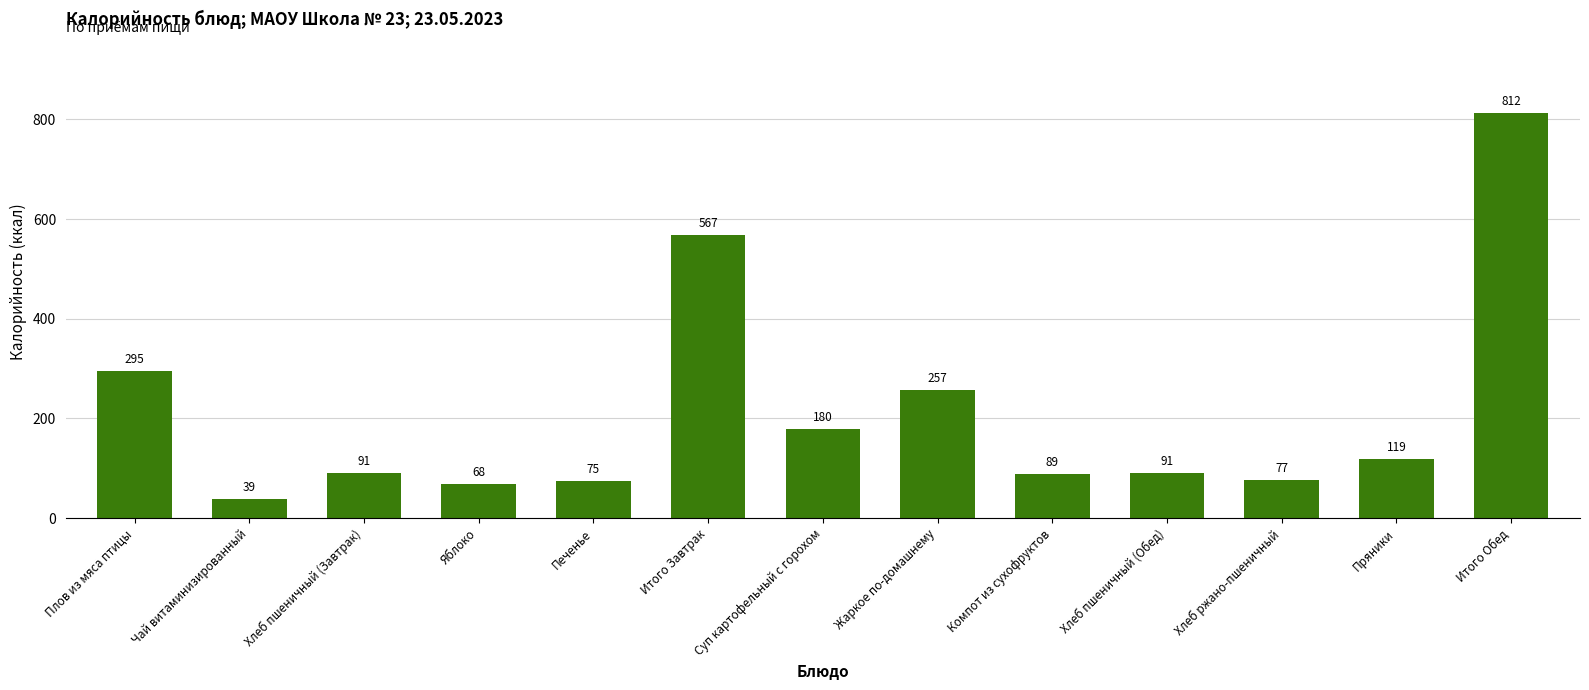

What is the label of the 4th bar from the right?

Хлеб пшеничный (Обед)